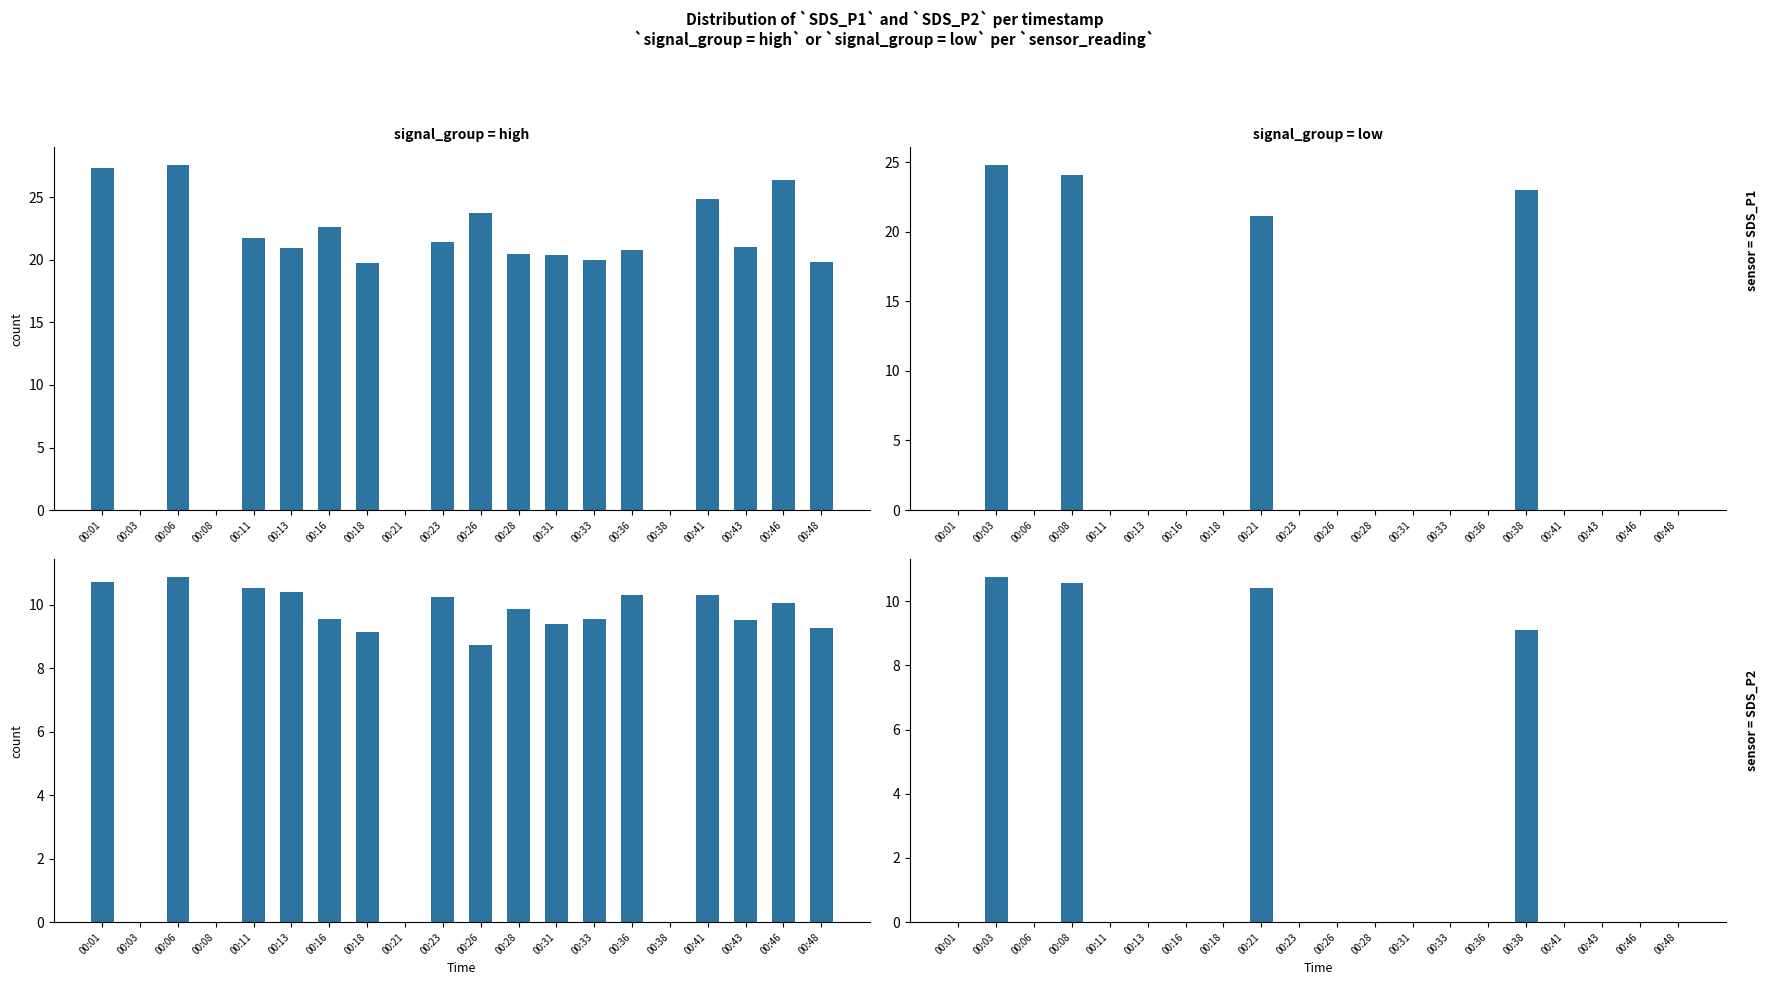

Which category has the lowest value in the SDS_P2 series?

00:01